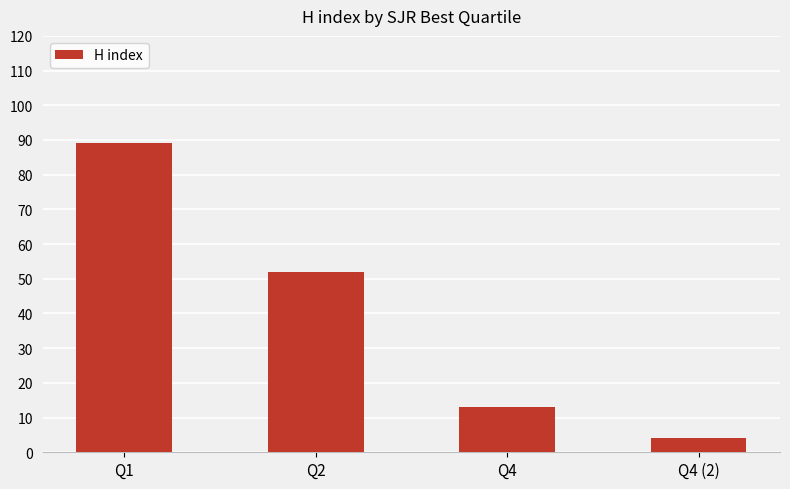

Does the chart contain any negative values?

No